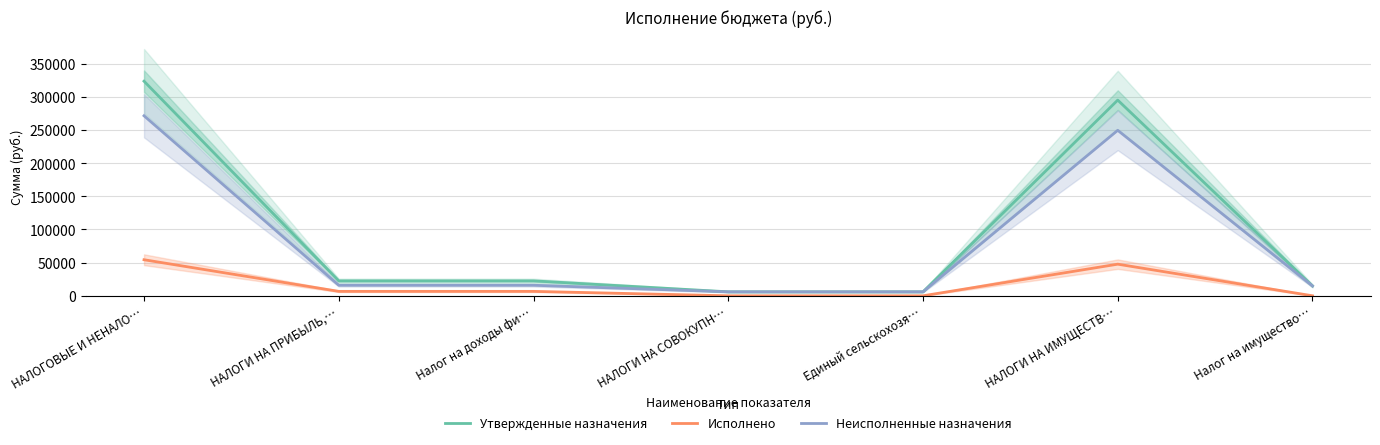

Which series has the largest total across all categories?

Утвержденные назначения